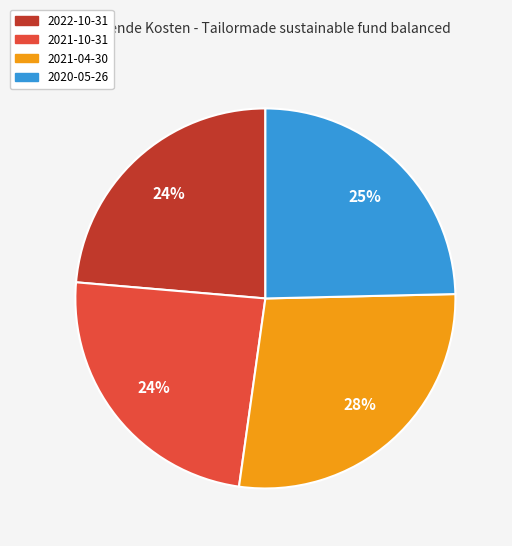

Is the sum of 2020-05-26 and 2022-10-31 greater than half?

No